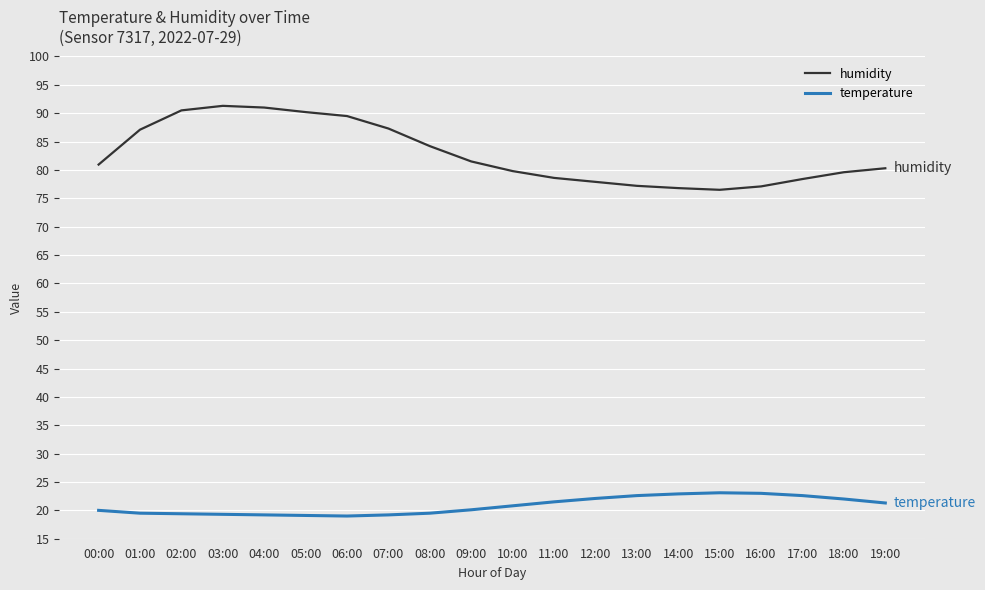

Is the value of humidity at 00:00 greater than the value of temperature at 03:00?

Yes